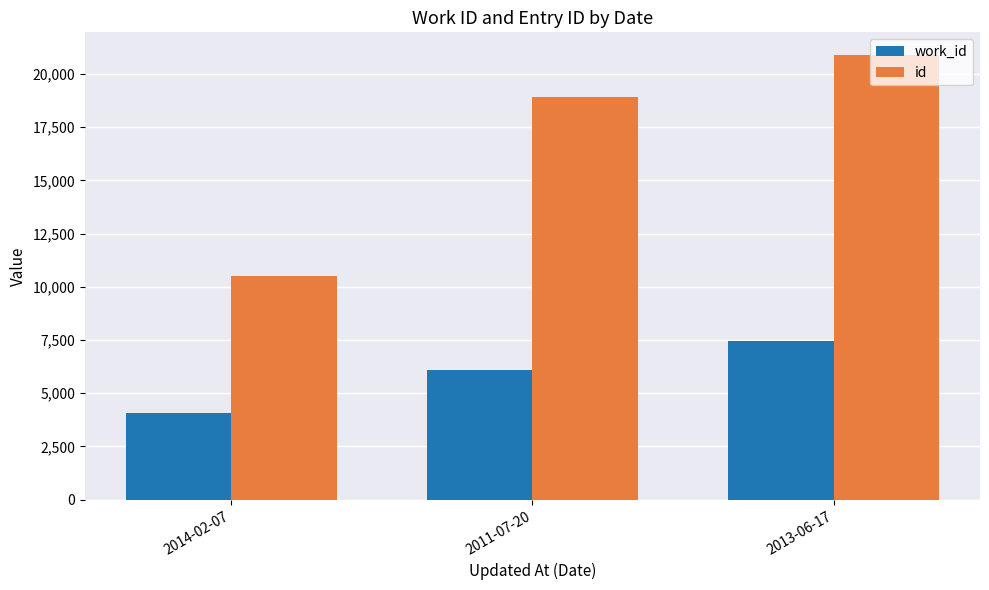

Reading left to right, transcribe all the data shown in this chart.

work_id: 2014-02-07=4051	2011-07-20=6102	2013-06-17=7473
id: 2014-02-07=10491	2011-07-20=18931	2013-06-17=20914